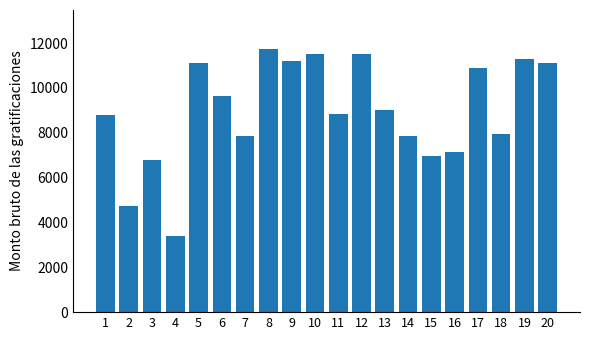

What is the approximate value at 18?

7947.8